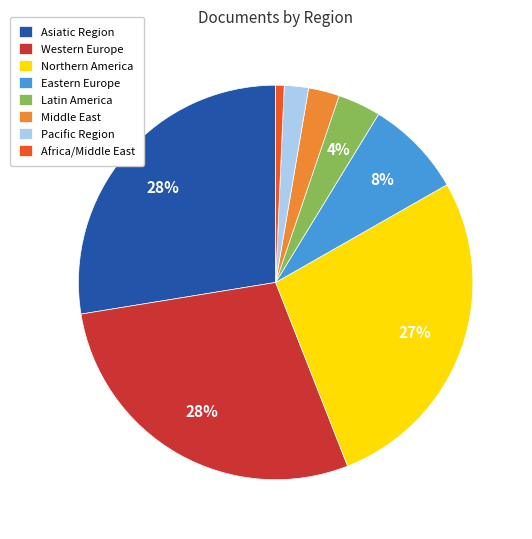

Which slice is the smallest?

Africa/Middle East